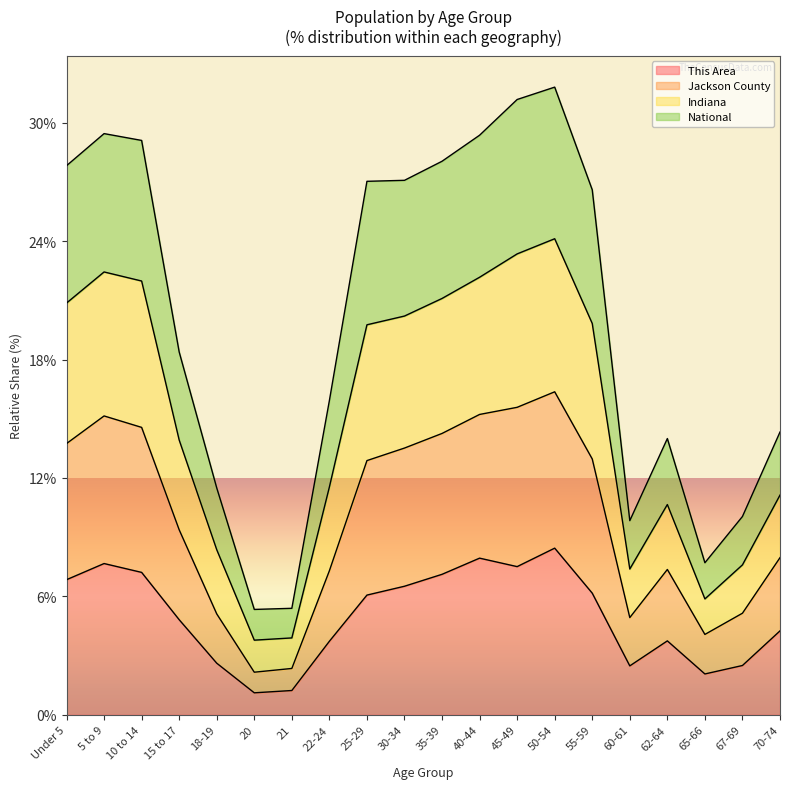

True or false: National has more than 2 points higher than both neighbors.

True